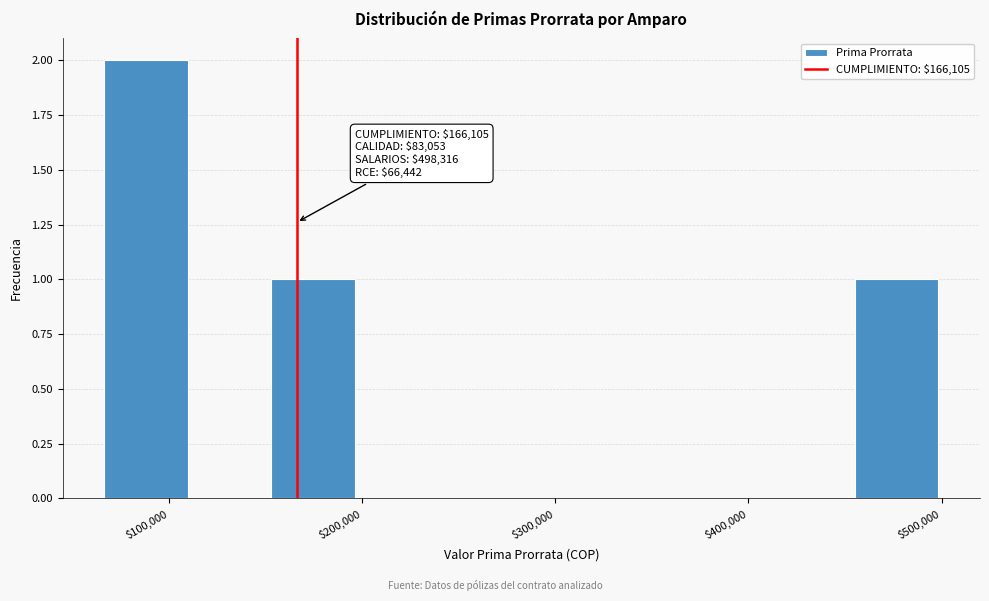

Which range on the x-axis has the tallest bar?

70000 to 110000